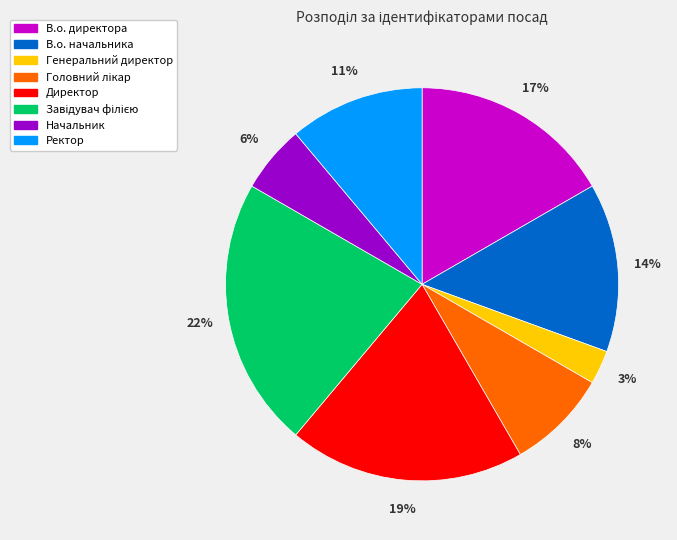

Which has a higher value, В.о. директора or Ректор?

В.о. директора